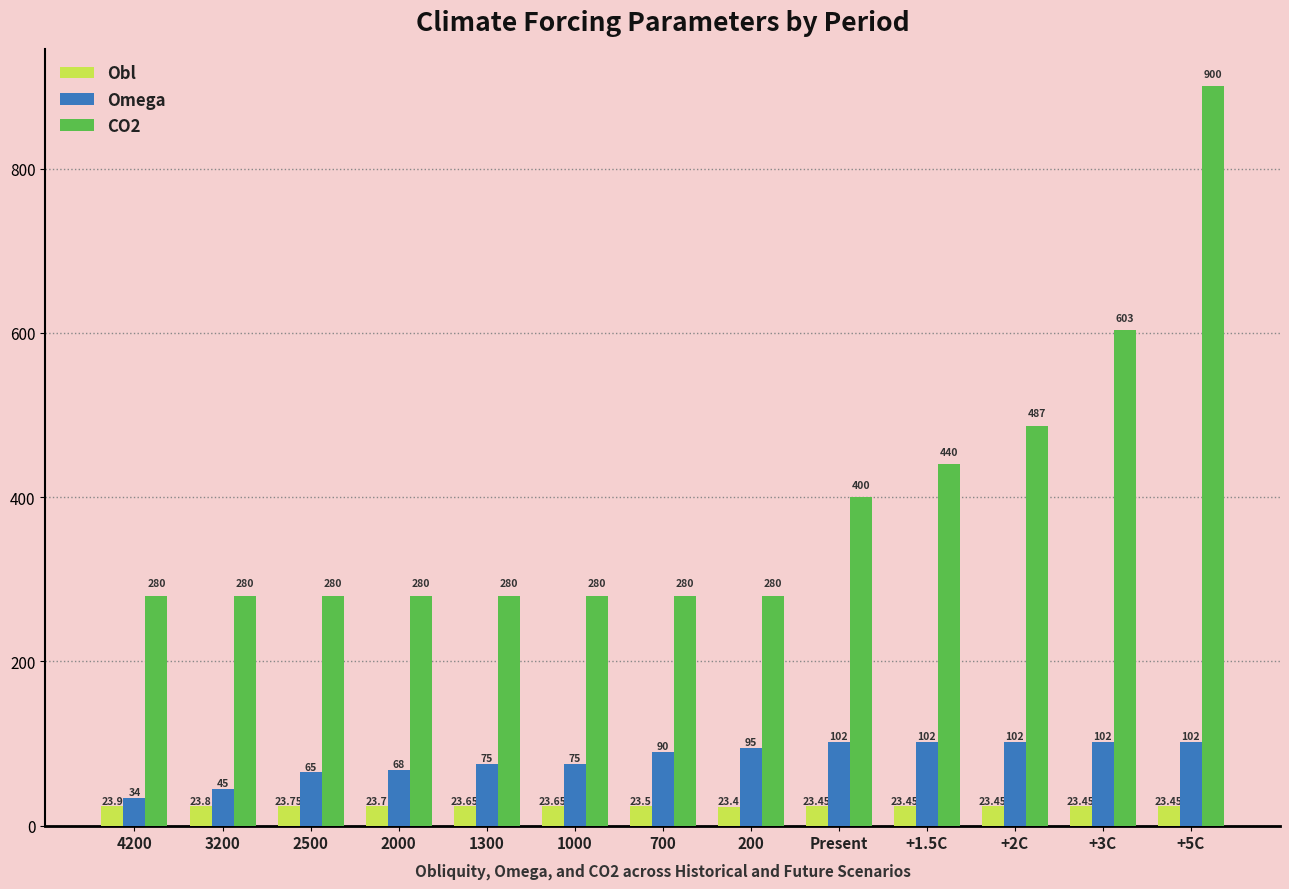

Which series has the largest range (max minus min)?

CO2